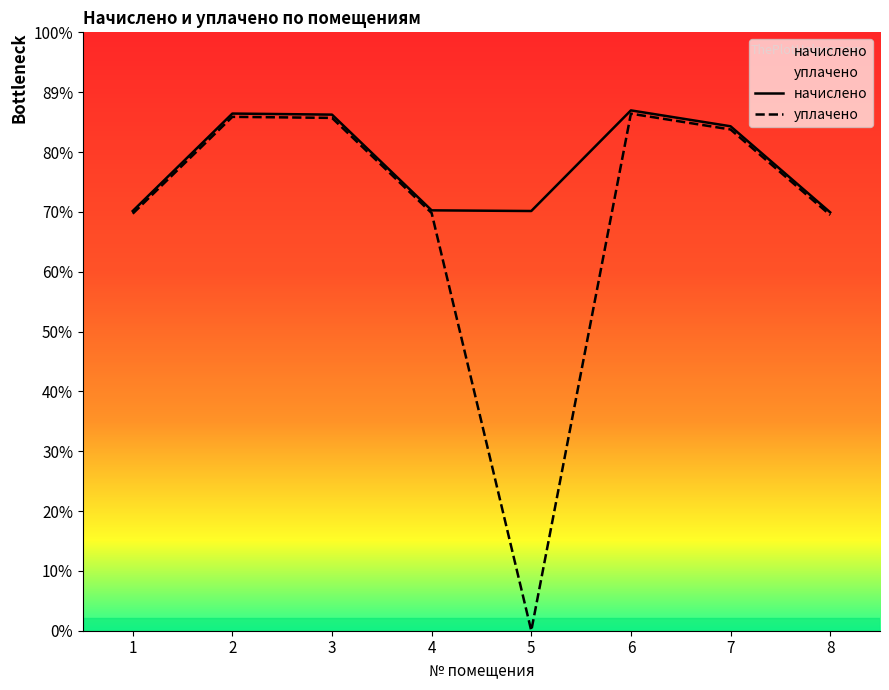

Is this an area chart (filled region under the line)?

No